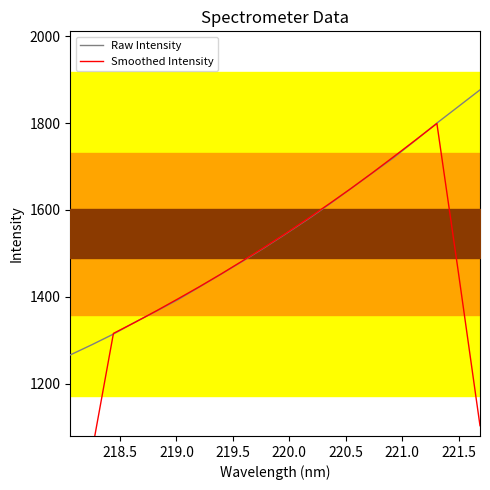

What is the lowest value of the Raw Intensity series?

1266.1